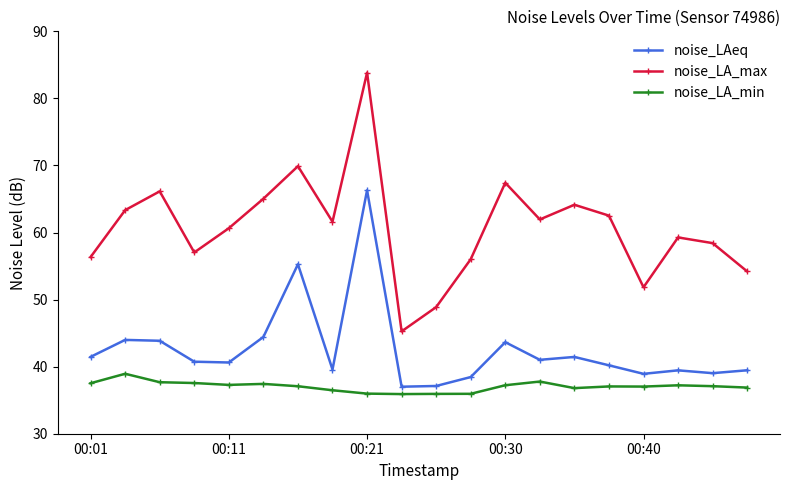

List the series in order of their peak value, highest first.

noise_LA_max, noise_LAeq, noise_LA_min